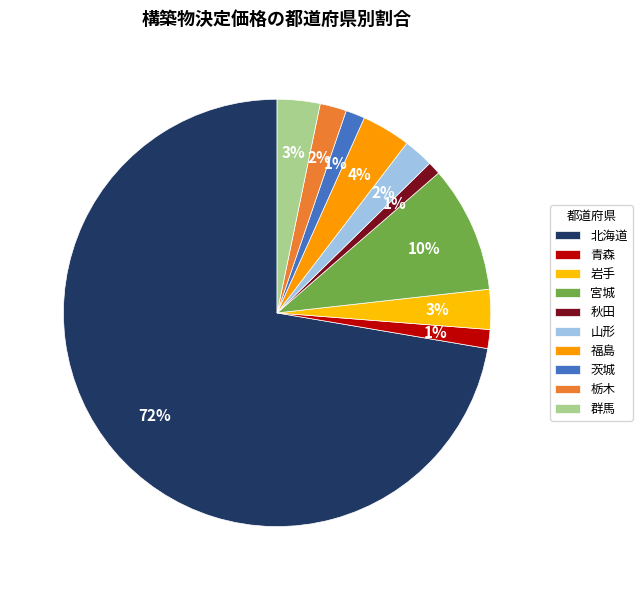

Count the number of slices in the pie.

10